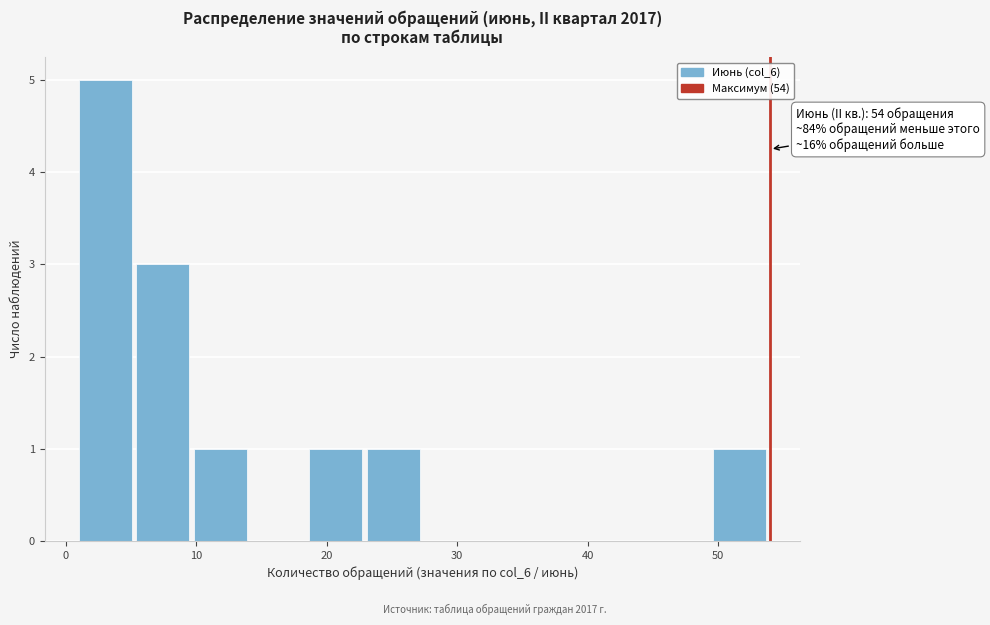

Which range on the x-axis has the tallest bar?

1 to 5